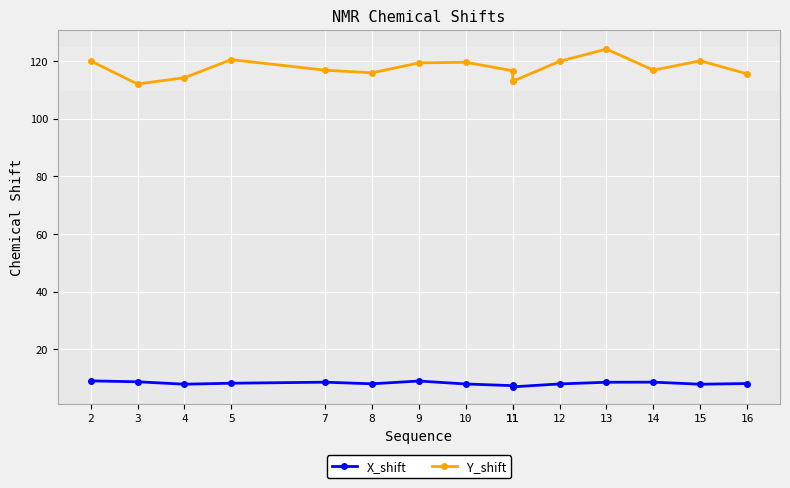

True or false: X_shift has more than 0 points higher than both neighbors.

True